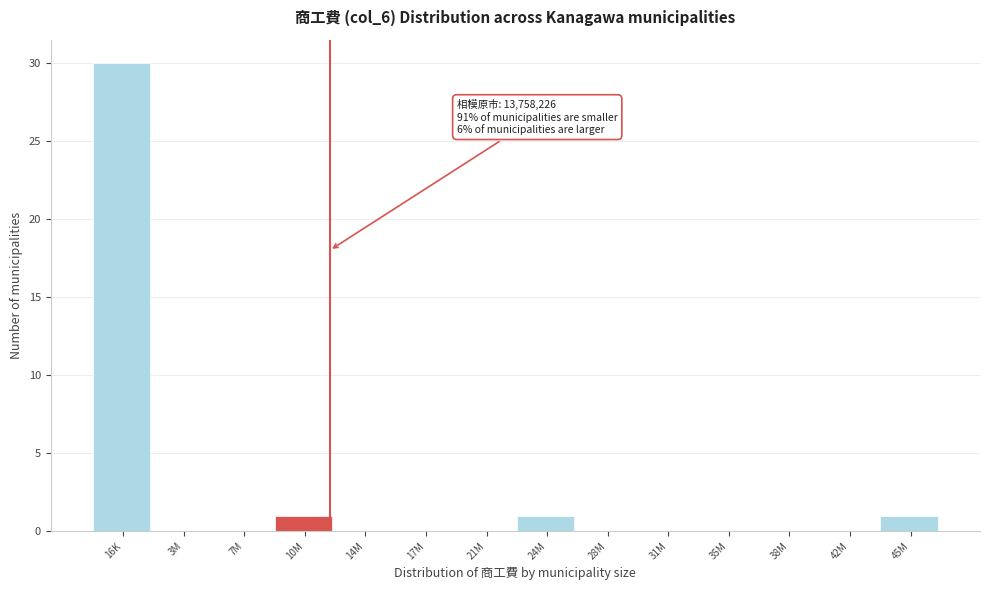

Reading right to left, what are all the values shown in this chart?

45M=1	42M=0	38M=0	35M=0	31M=0	28M=0	24M=1	21M=0	17M=0	14M=0	10M=1	7M=0	3M=0	16K=30